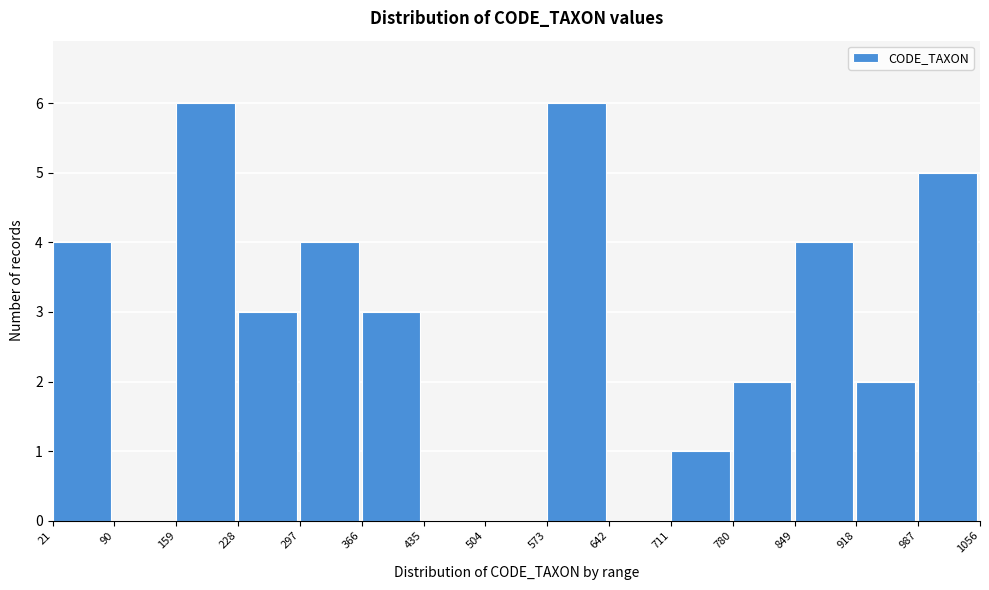

How tall is the bar that spans 780 to 849 on the x-axis? The values are not printed on the chart, so give them approximately, as read against the axis.

2